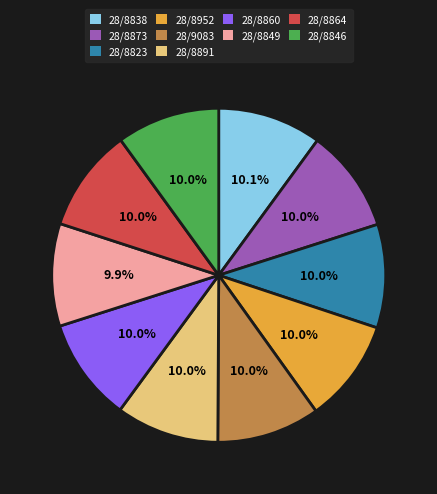

Approximately how many times larger is the value at 28/8838 compared to 28/8823?

1.0